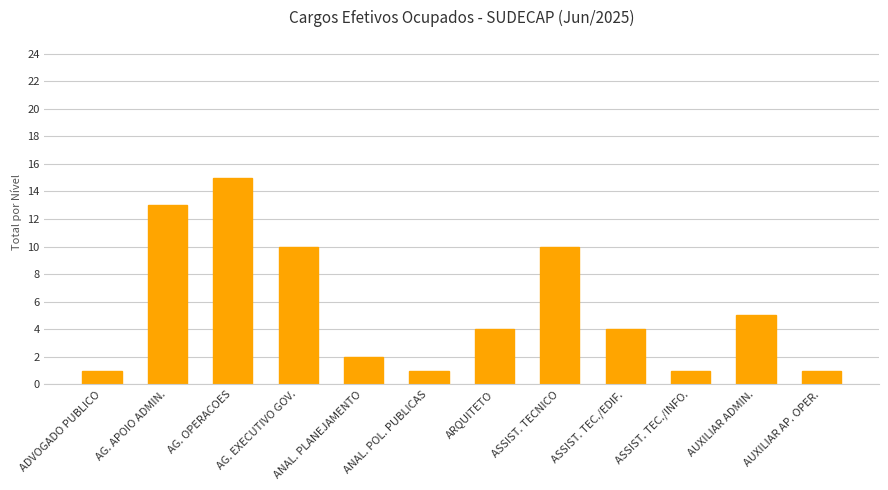

What position from the right is ANAL. POL. PUBLICAS?

7